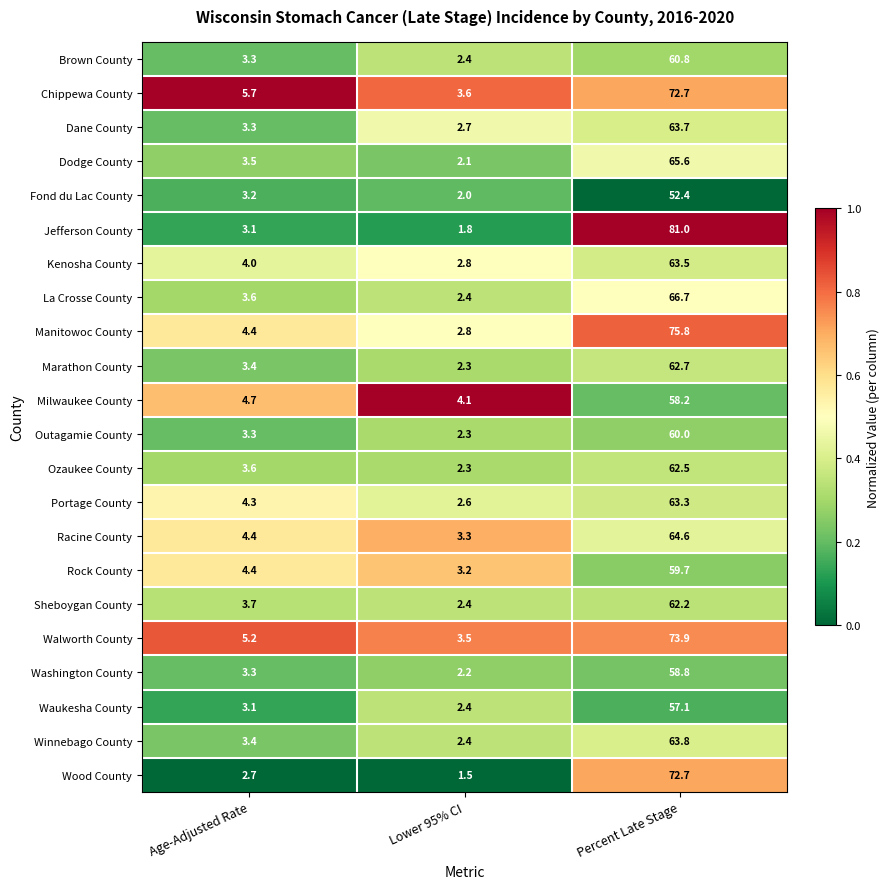

Where is Fond du Lac County nearest to the value 27?

Age-Adjusted Rate